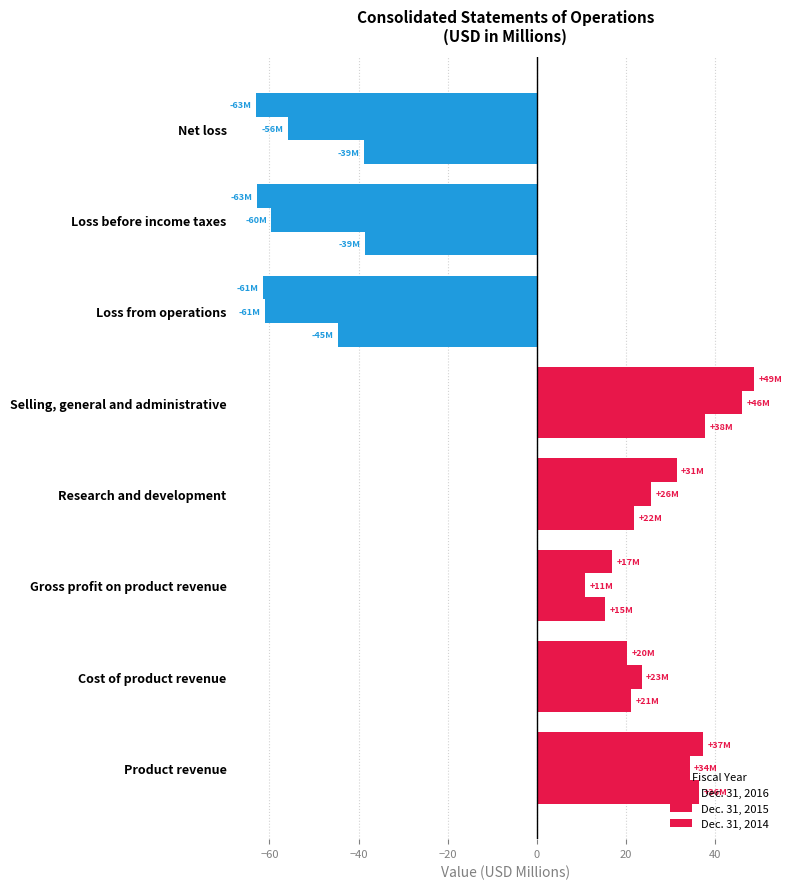

How many data points in Dec. 31, 2016 are less than 20?

4